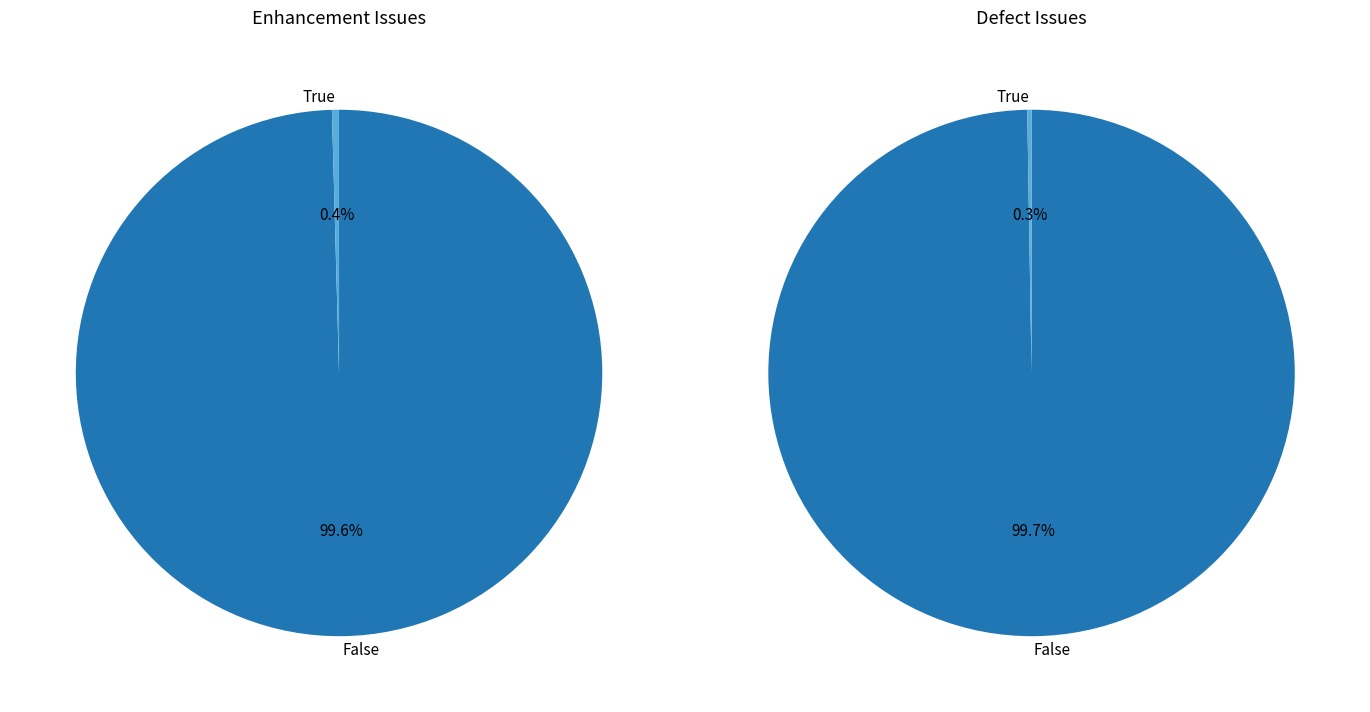

Does 3 account for over 50% of the chart?

No